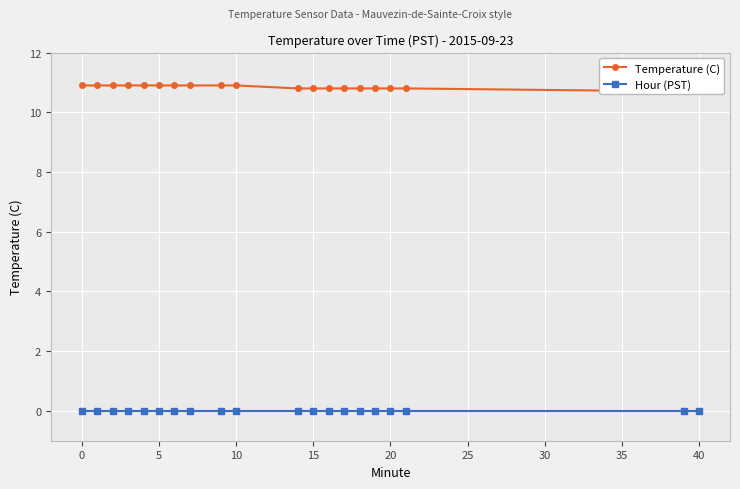

What is the greatest value displayed?

10.9